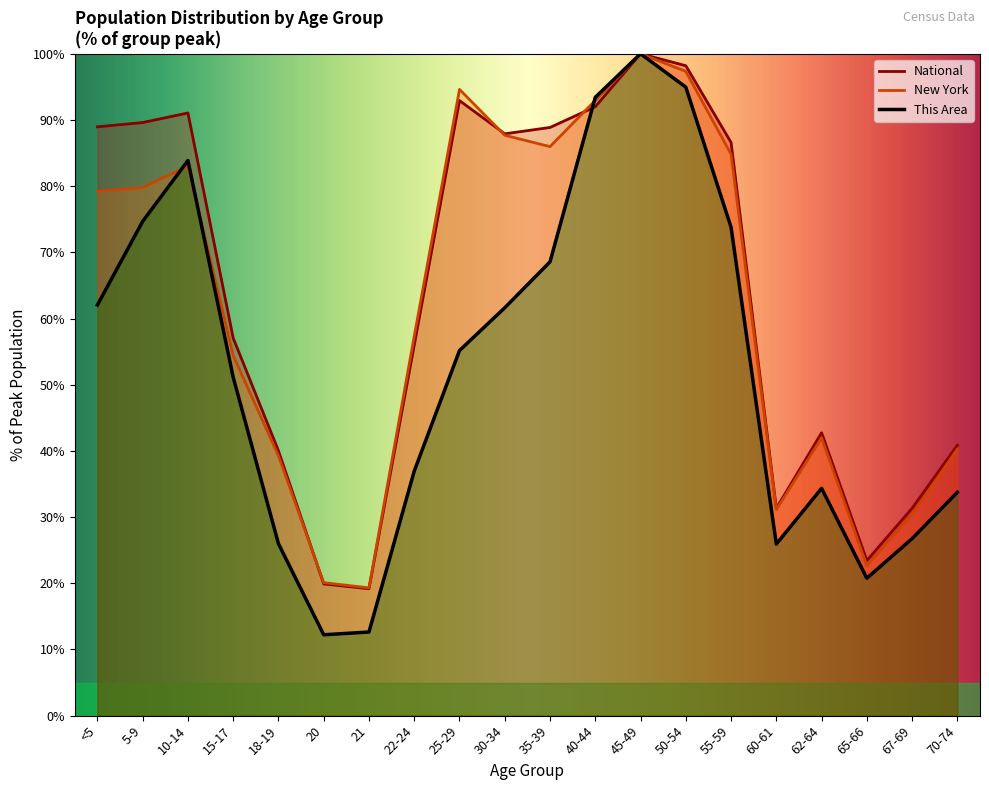

At which category does New York reach its first local peak?

10-14